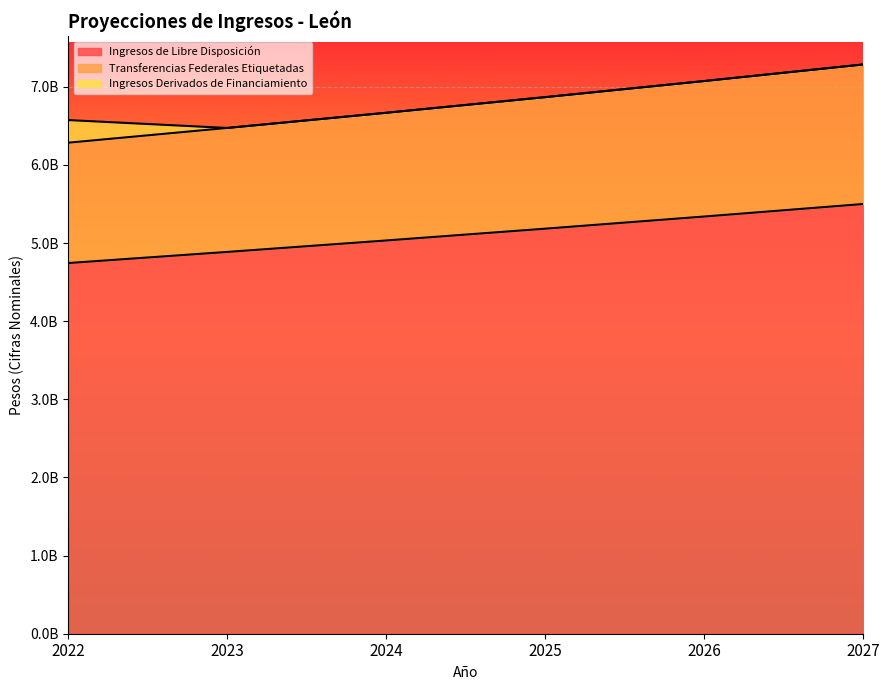

Between 2026 and 2025, which is larger?

2026